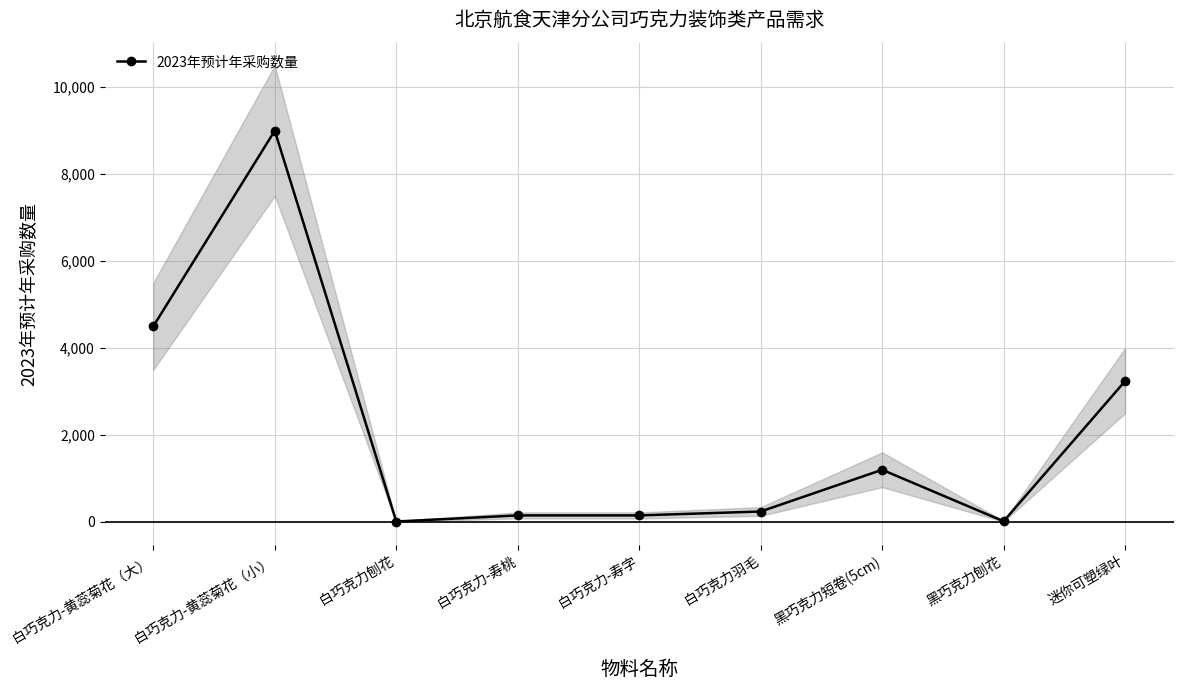

How many interior local peaks (higher than both neighbors) does the data have?

2